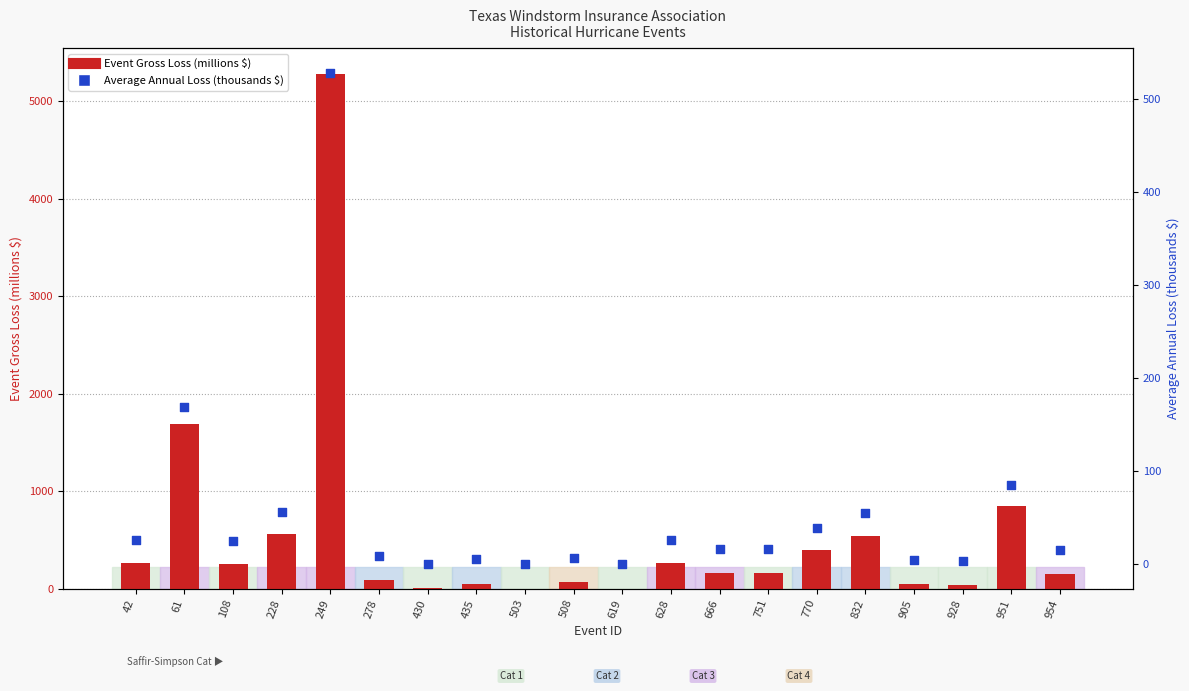

Is the value of Average Annual Loss (thousands $) at 619 greater than the value of Event Gross Loss (millions $) at 751?

No